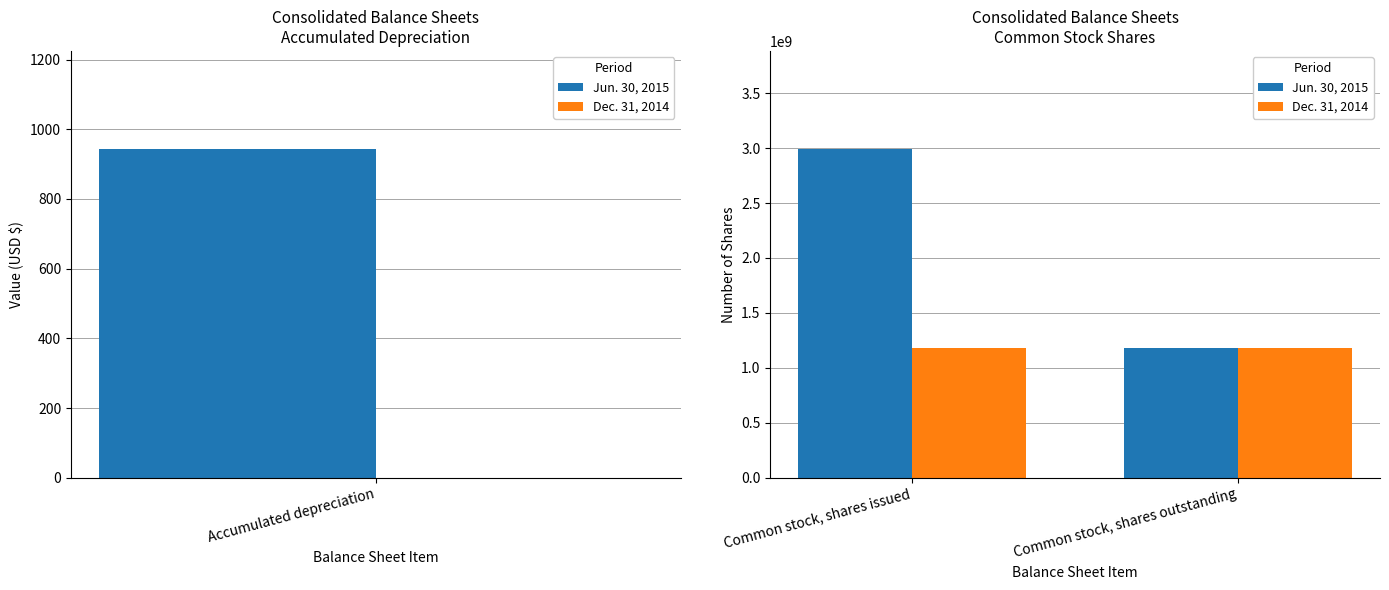

Which series has the largest total across all categories?

Jun. 30, 2015